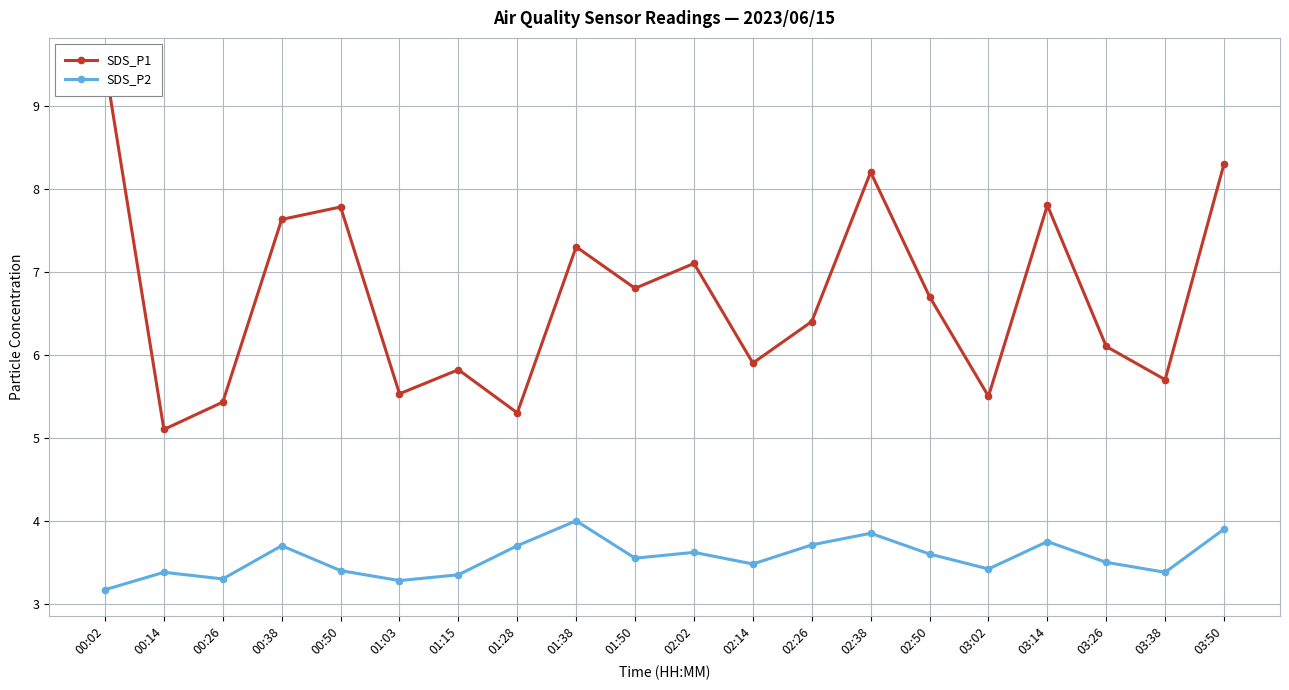

What is the sum of the SDS_P2 values at 03:38 and 03:14?

7.1